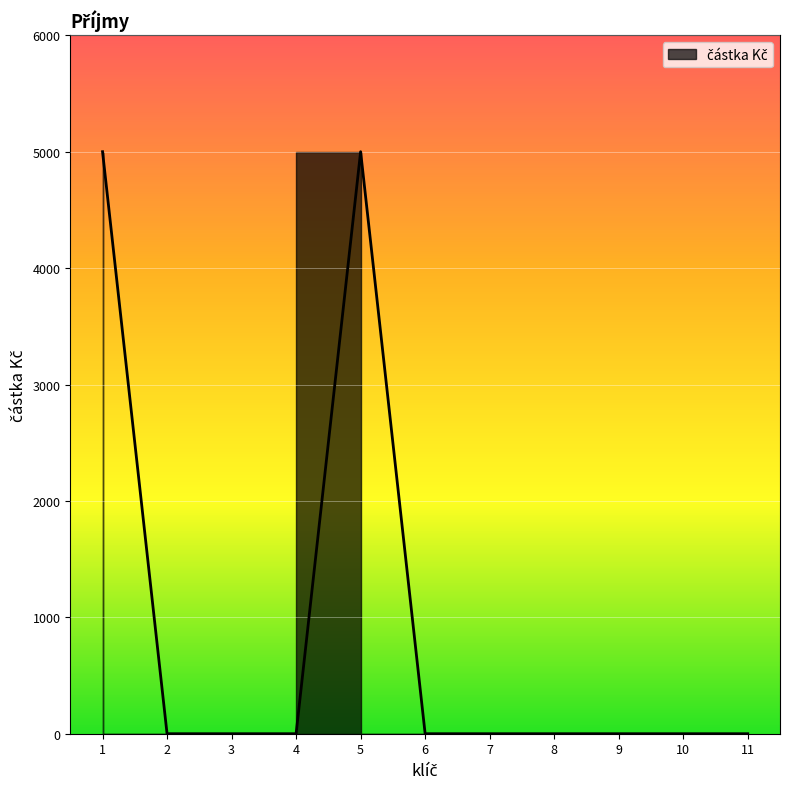

List the labels in order of value, smallest first.

2, 3, 4, 6, 7, 8, 9, 10, 11, 1, 5